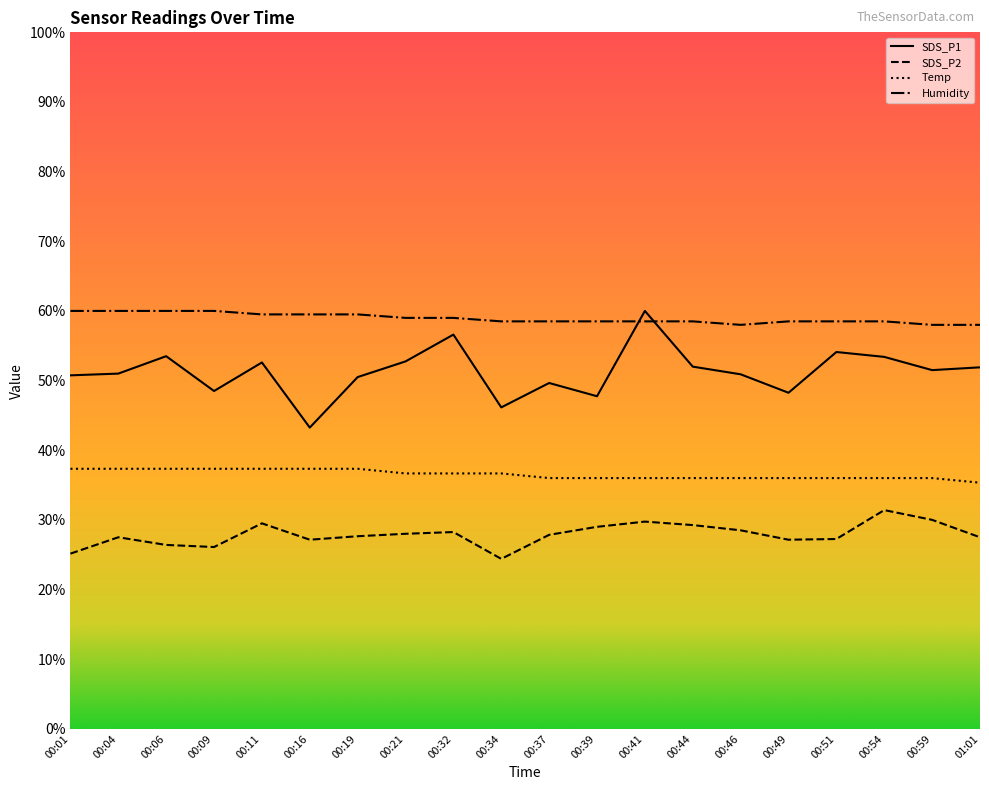

What is the difference between the SDS_P1 values at 00:16 and 00:34?

2.9